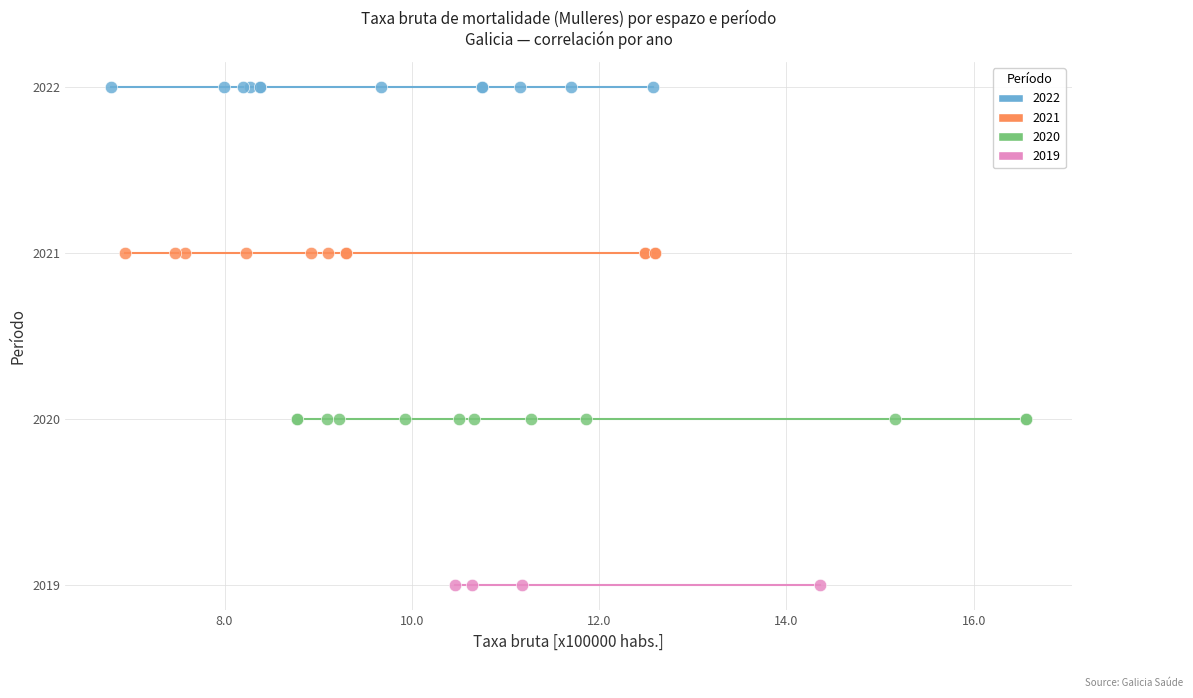

Which series reaches the minimum Y coordinate?

2019